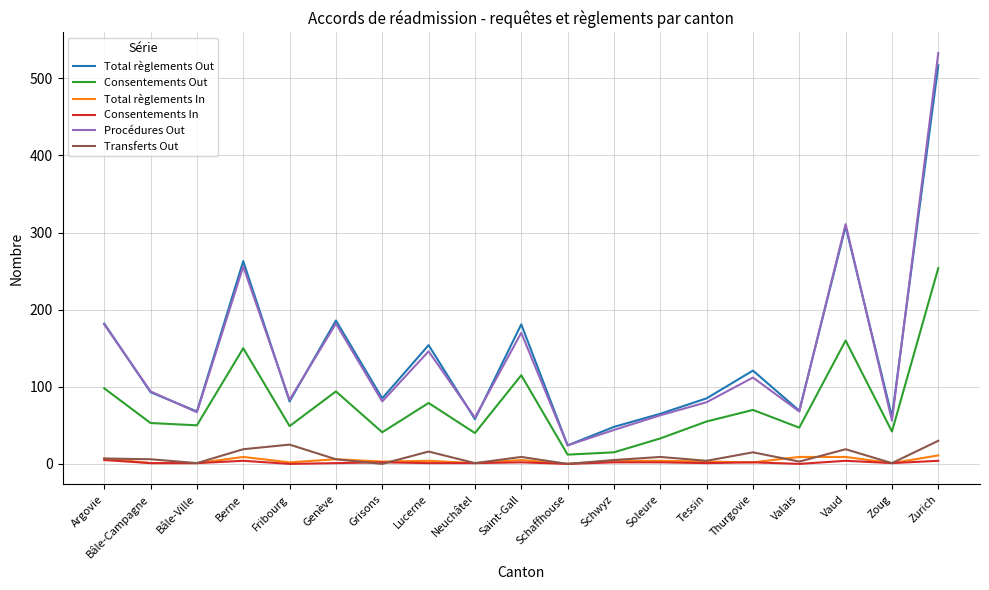

Which series has the widest spread of values?

Procédures Out